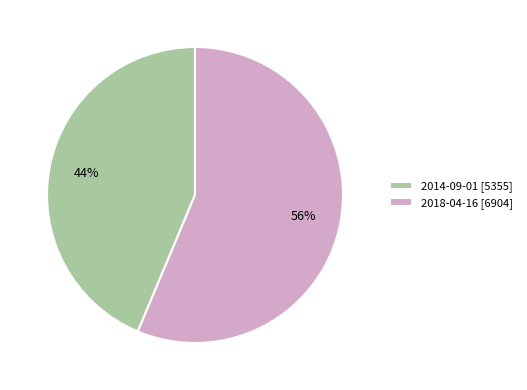

What is the smallest slice in the pie chart?

2014-09-01